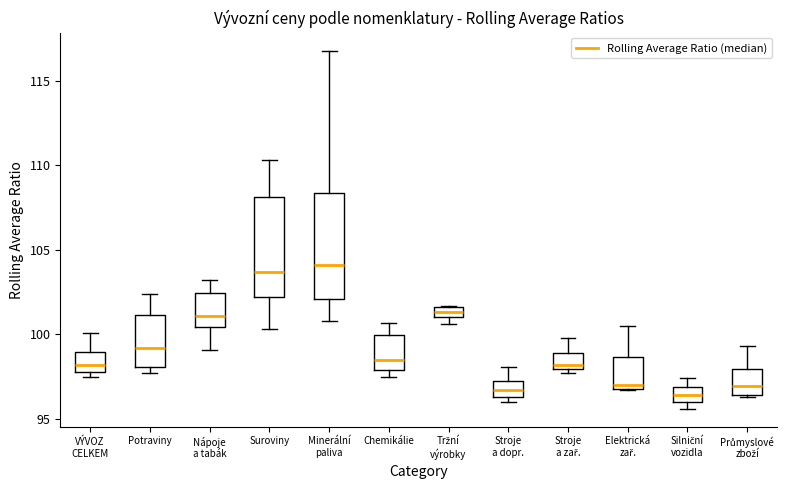

Where is the lower edge of the box for Nápoje a tabák on the y-axis? The values are not printed on the chart, so give them approximately, as read against the axis.

100.5